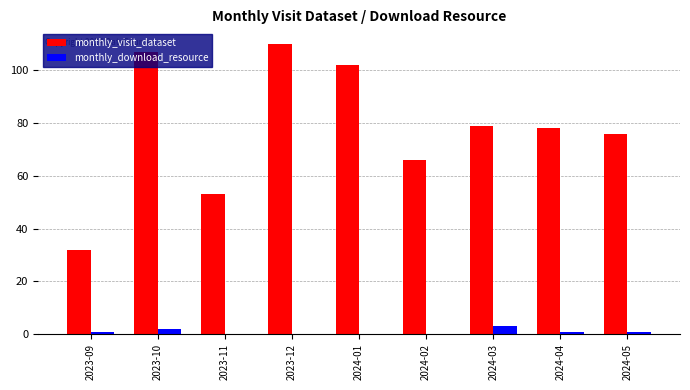

What is the sum of the monthly_visit_dataset values at 2023-10 and 2023-12?

217